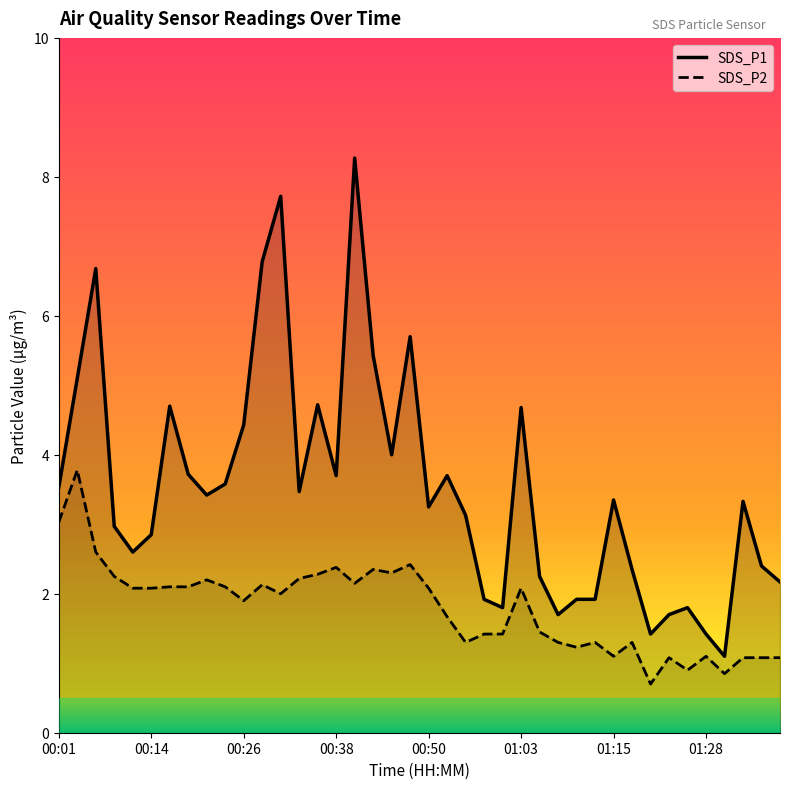

At which label is SDS_P2 closest to 2?

00:31